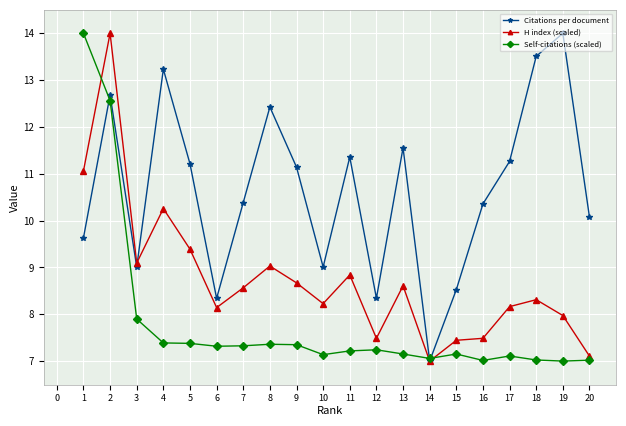

Does the chart display data point markers on the line(s)?

Yes